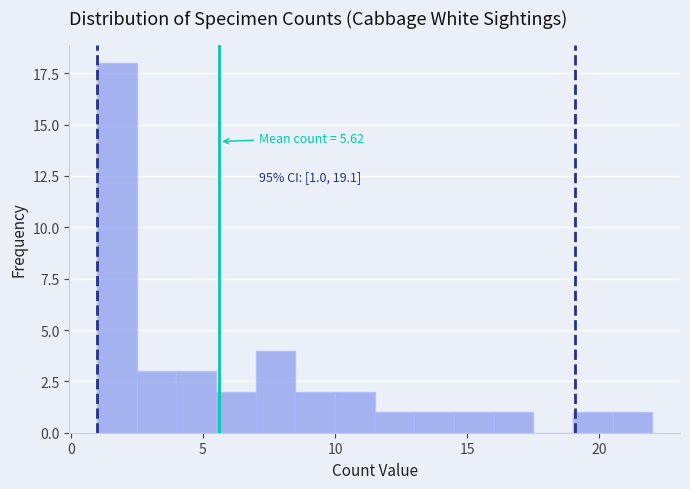

Around what value on the x-axis is the tallest bar? Give the approximate position of its centre, as read against the axis.

2.0